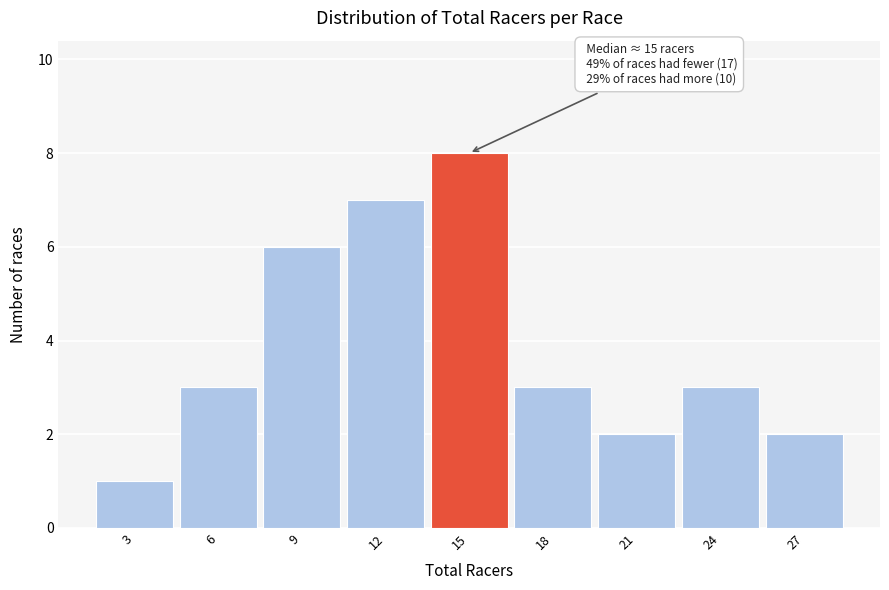

Reading right to left, what are all the values shown in this chart?

27=2	24=3	21=2	18=3	15=8	12=7	9=6	6=3	3=1